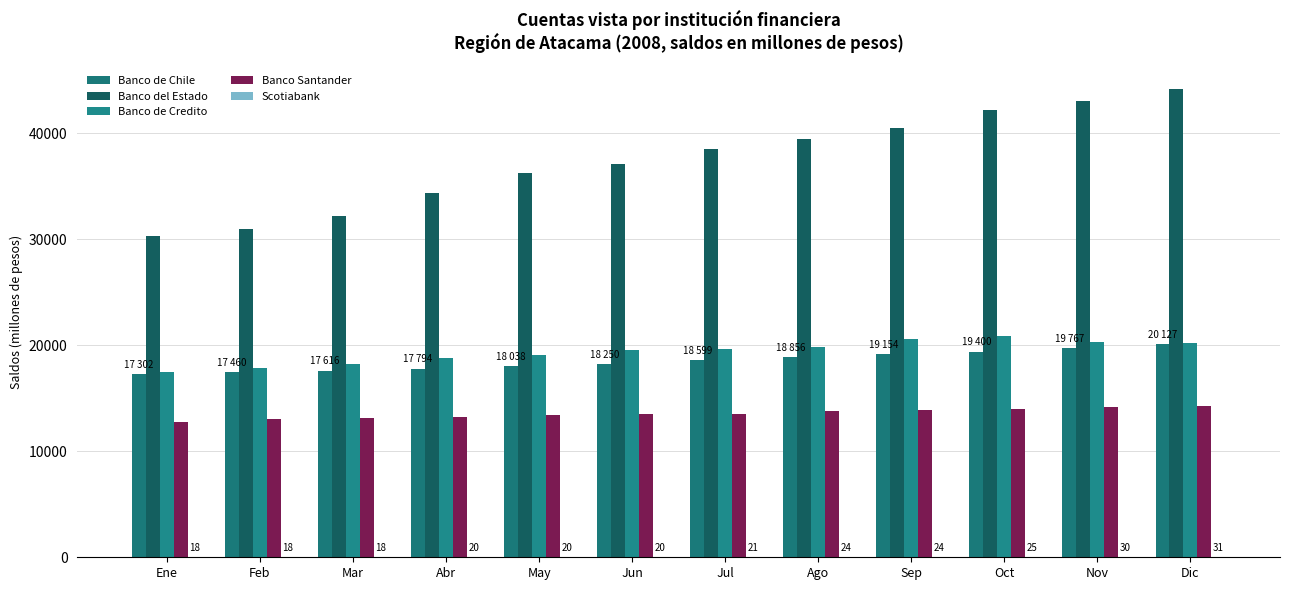

What is the difference between the second highest and minimum values in the Banco de Credito series?

3069